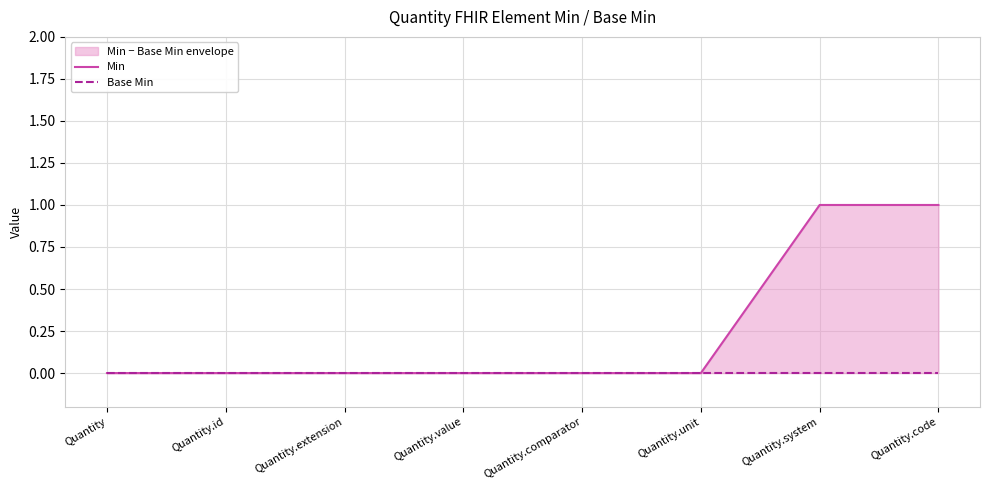

At Quantity.unit, list the series in order from largest to smallest.

Min, Base Min